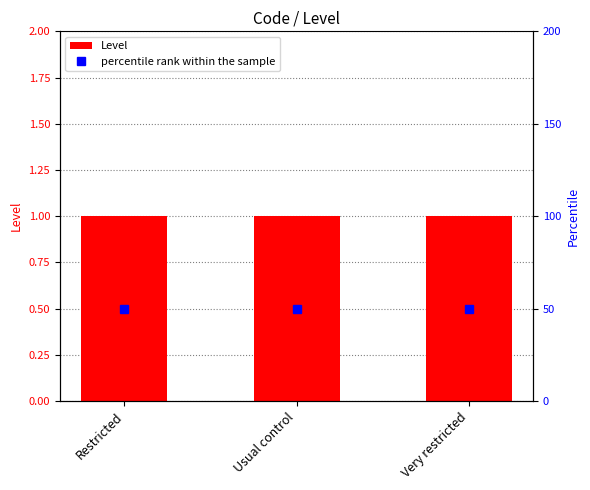

Reading left to right, what are all the values shown in this chart?

Level: 1	1	1
percentile rank within the sample: 50	50	50